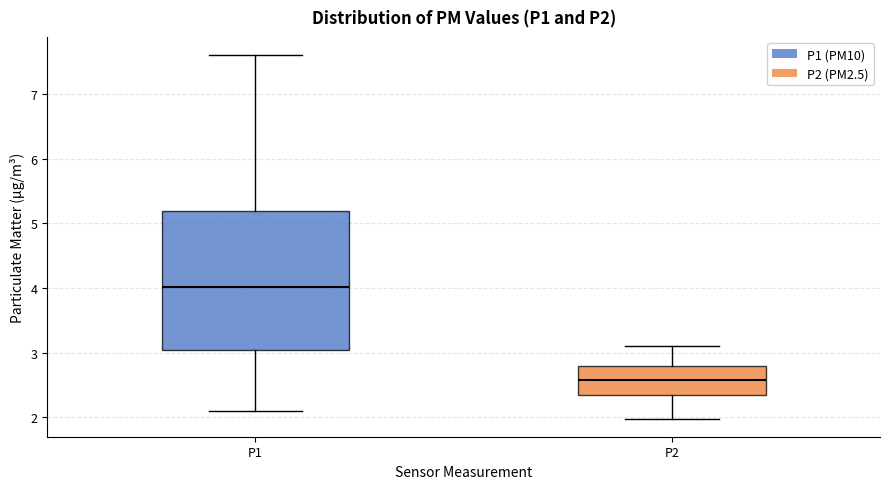

Reading left to right, transcribe this box plot: for each box, give where its median line is, the range the box spans, and where its two whiskers end, as read against the y-axis. The values are not printed on the chart, so give them approximately, as read against the axis.

P1: median 4.0, box 3.0 to 5.2, whiskers 2.1 to 7.6
P2: median 2.6, box 2.4 to 2.8, whiskers 2.0 to 3.1